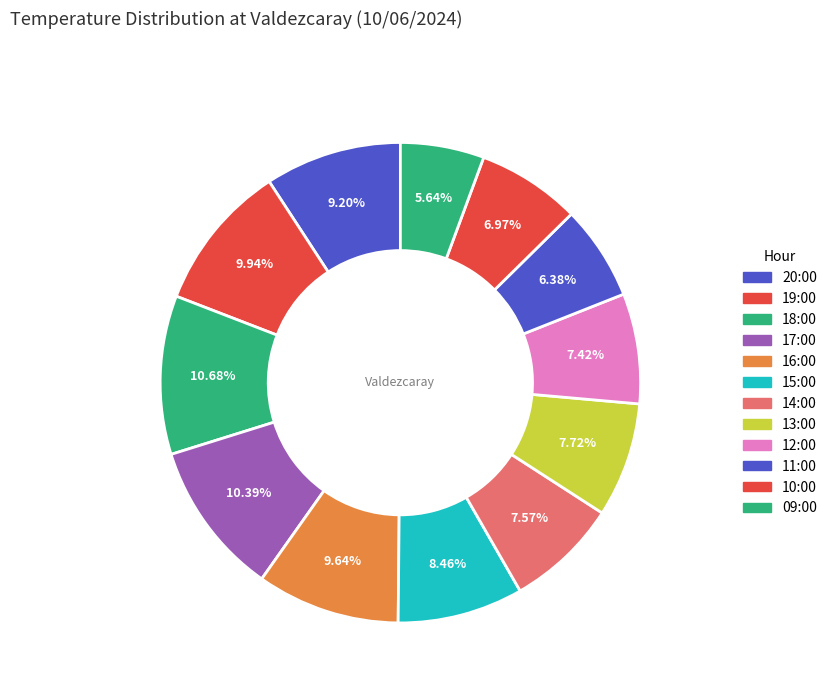

Do 10:00 and 17:00 together represent more than half of the pie?

No